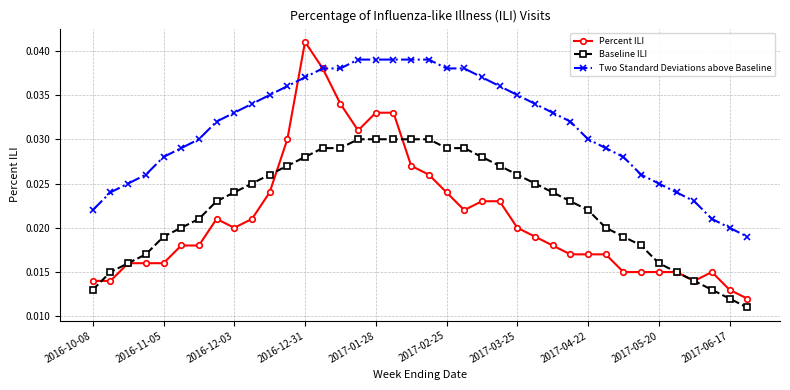

How many Percent ILI values are between 0 and 1?

38